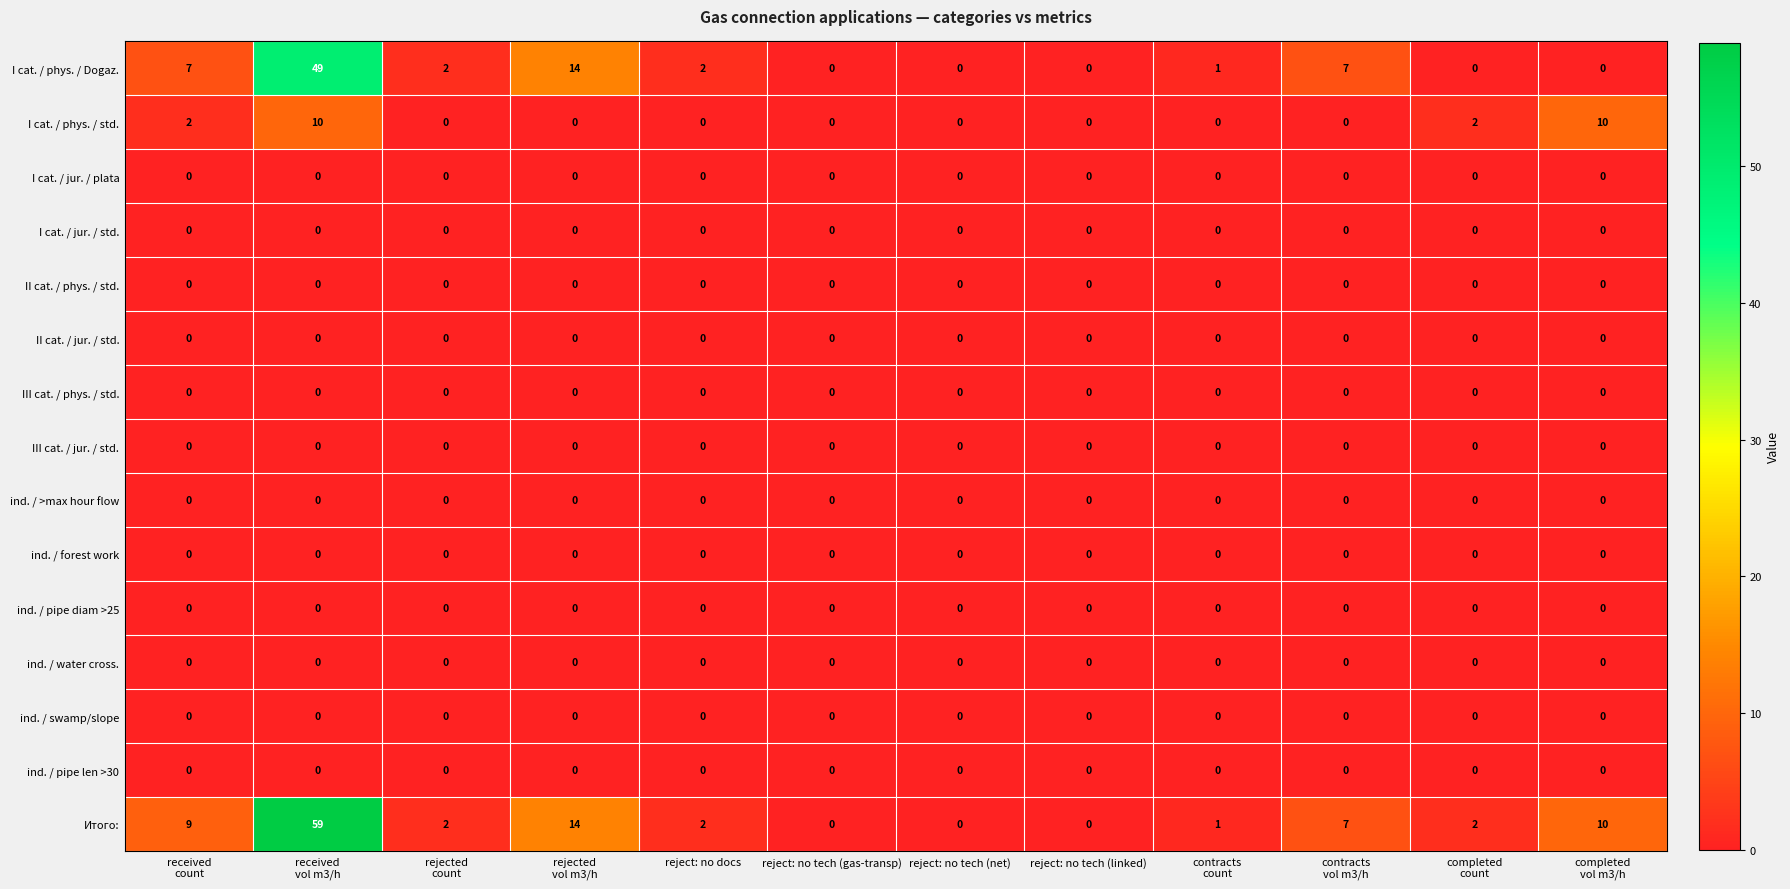

Count the number of categories in the chart.

12